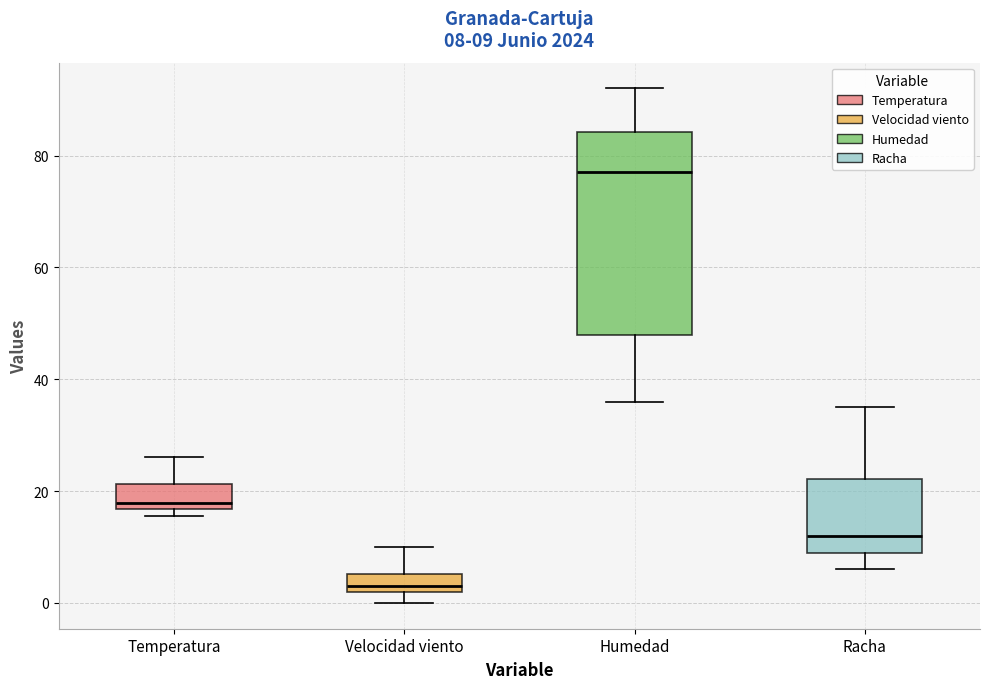

Which box's median line is the highest?

Humedad